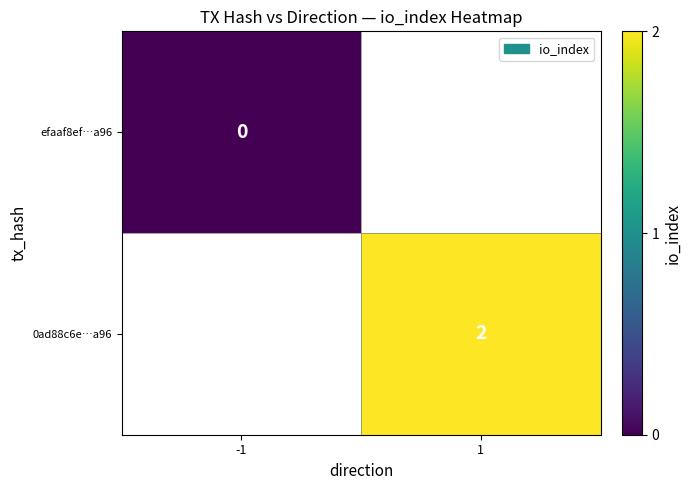

Is it true that 0ad88c6e…a96 equals 2 at 1?

True